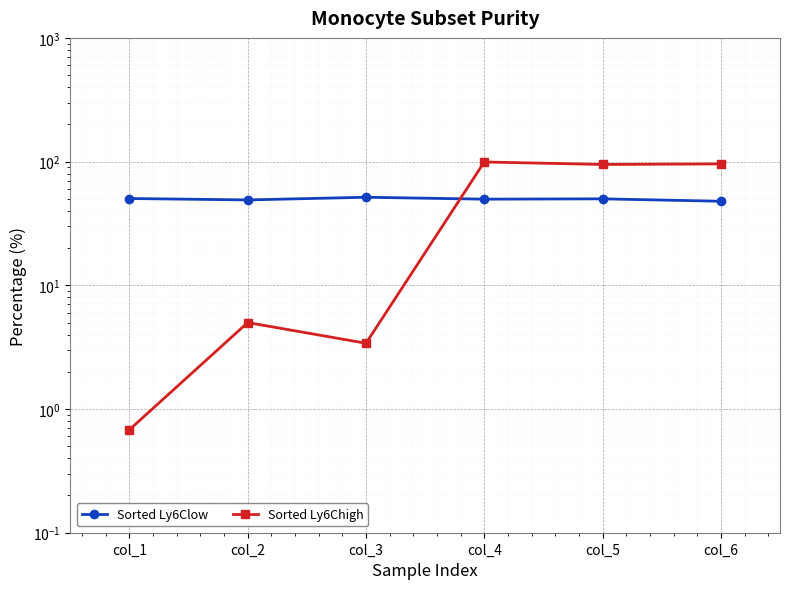

At which category does the chart reach its peak across all series?

col_4